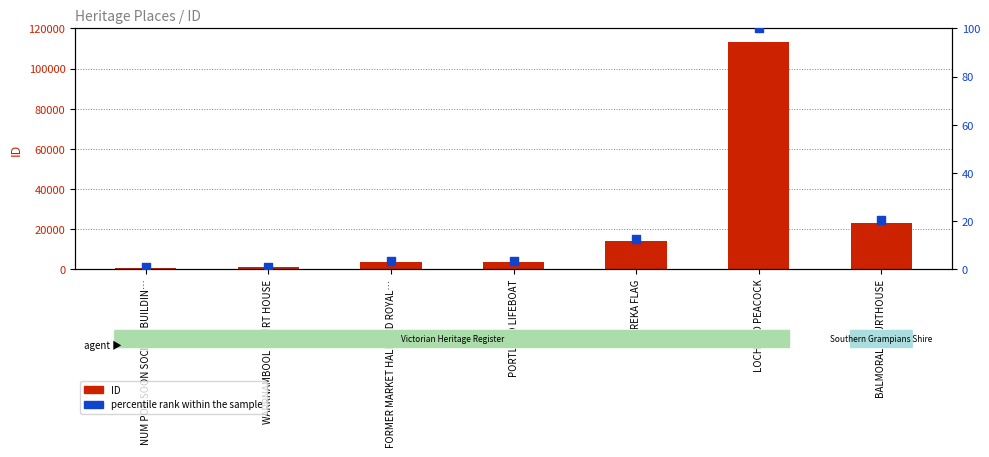

What are all the series names shown in the legend?

ID, percentile rank within the sample